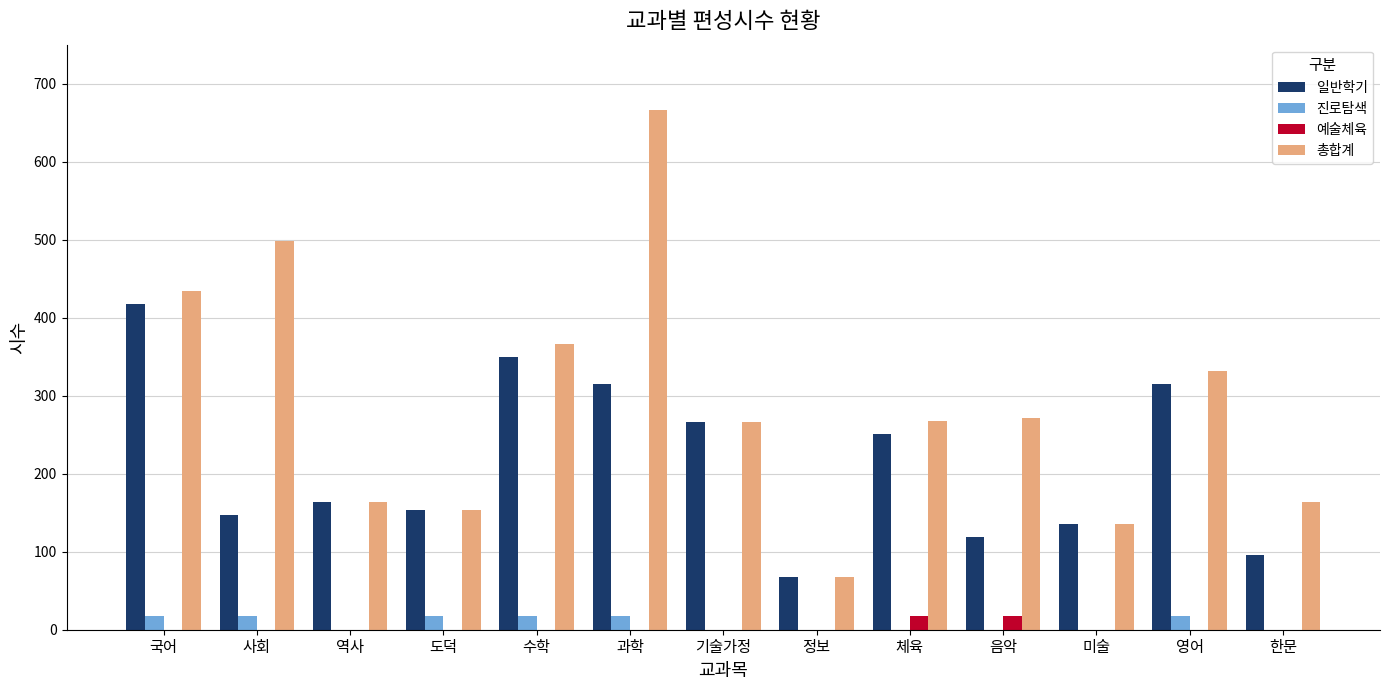

Which series has the largest total across all categories?

총합계